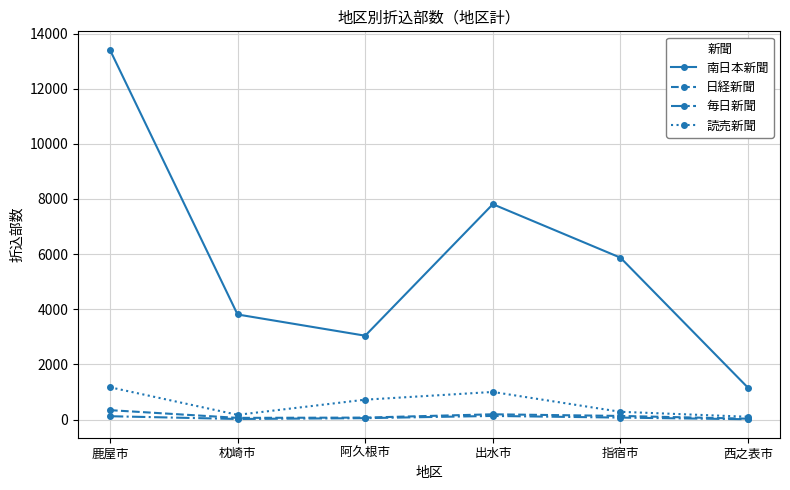

True or false: 日経新聞 and 南日本新聞 intersect in this chart.

False